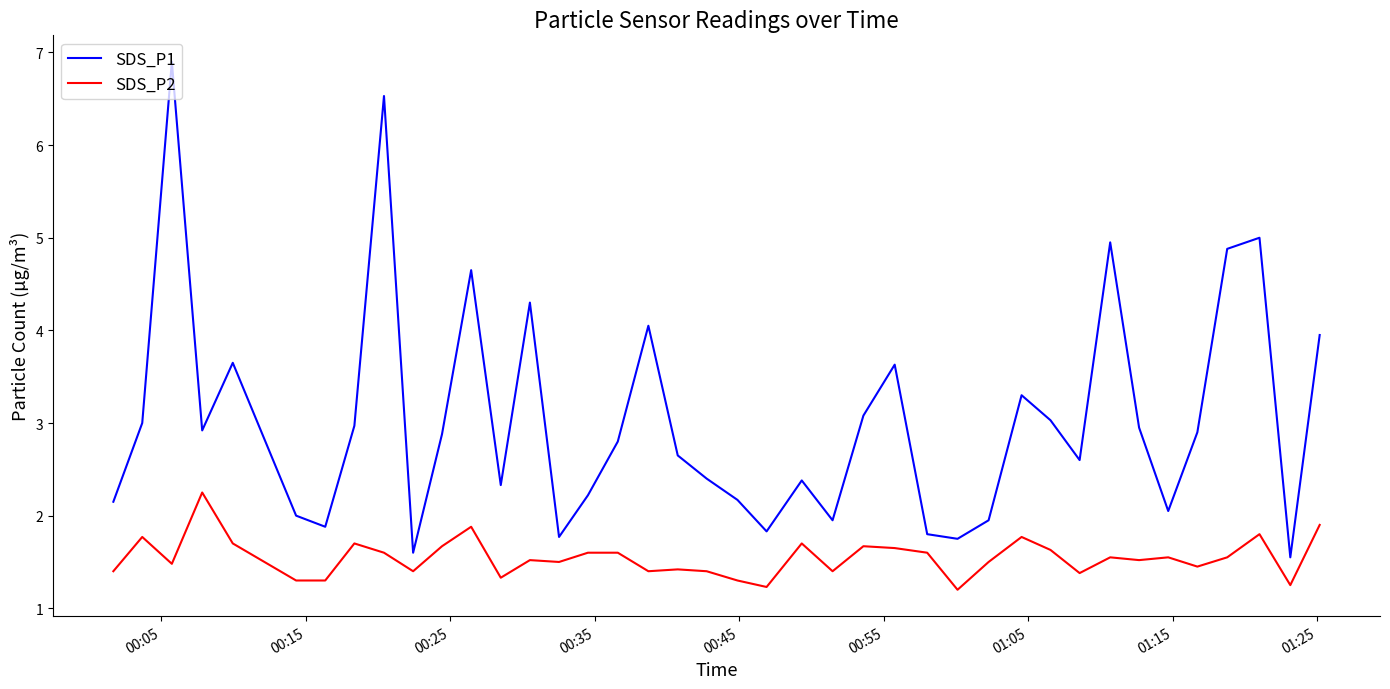

Rank the series by their average value, from highest to lowest.

SDS_P1, SDS_P2